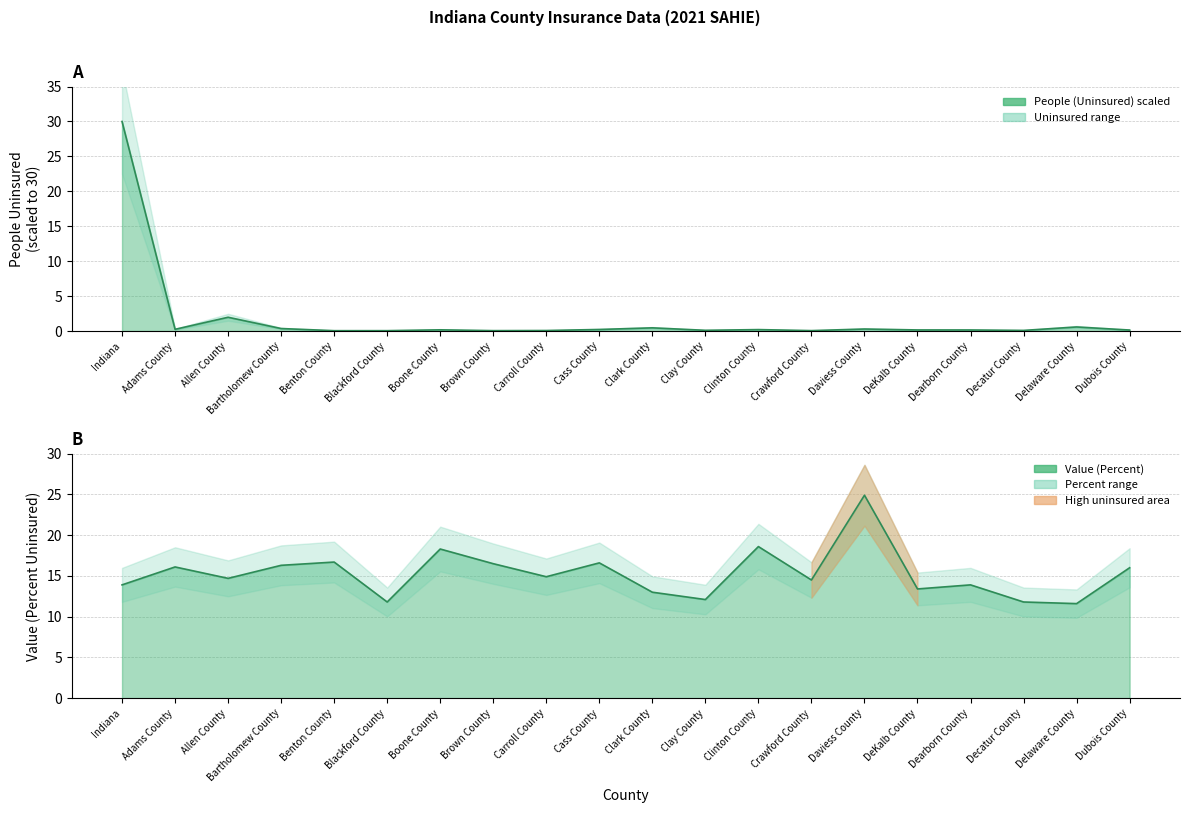

What is the minimum value for Value (Percent)?

11.6